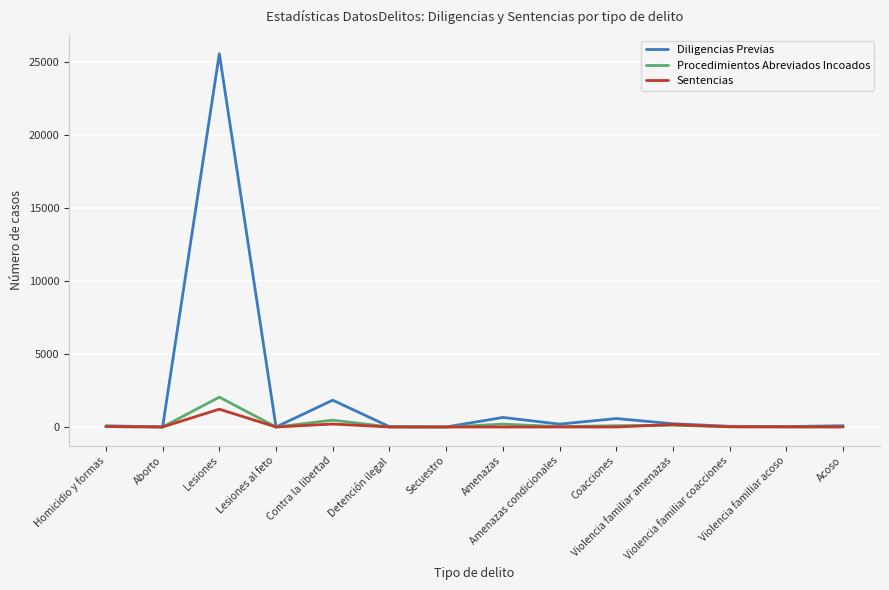

Where is Diligencias Previas nearest to the value 12793?

Contra la libertad